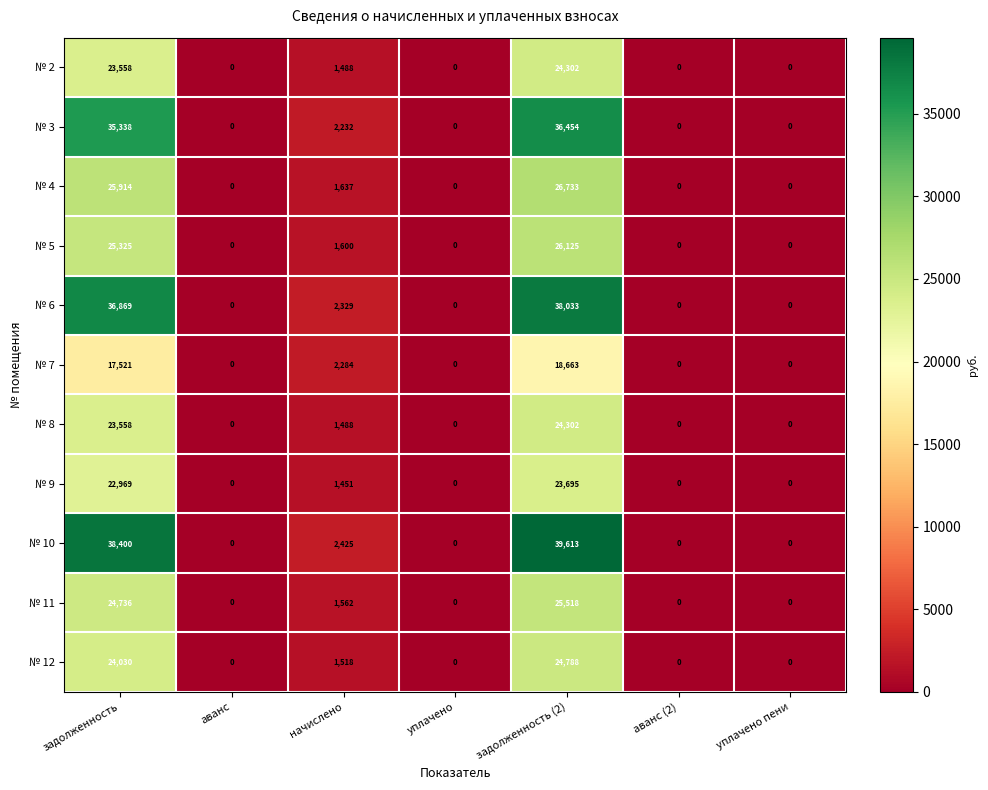

Which series has the largest total across all categories?

№ 10